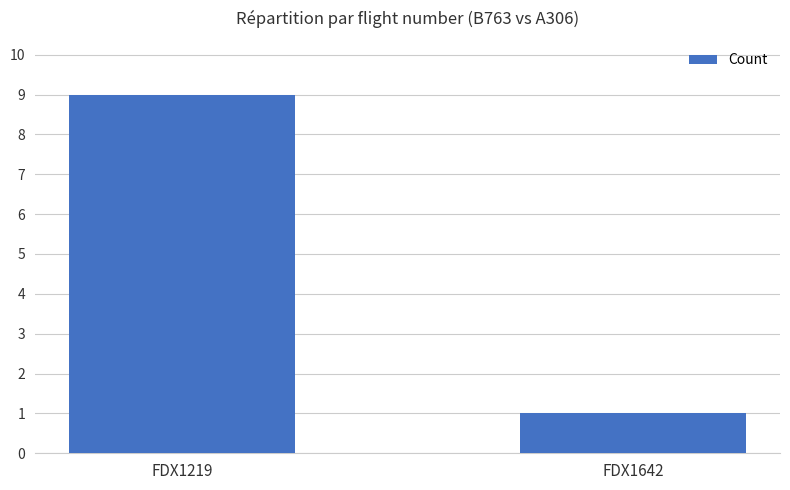

What is the average value?

5